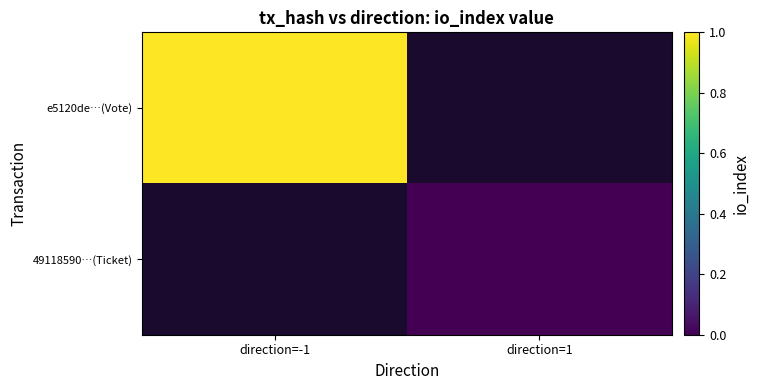

How many categories are shown in the chart?

2